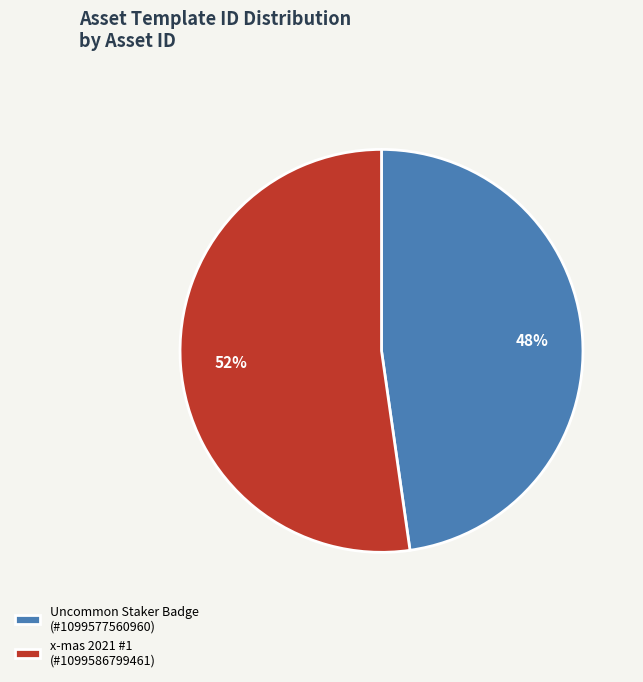

Is it true that Uncommon Staker Badge (#1099577560960) is 48% of the pie?

True